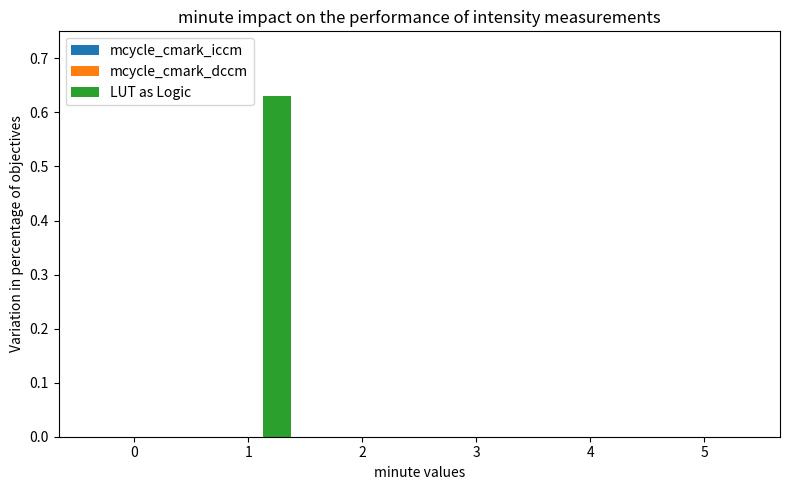

What is the change in value from 1 to 5?

-0.6